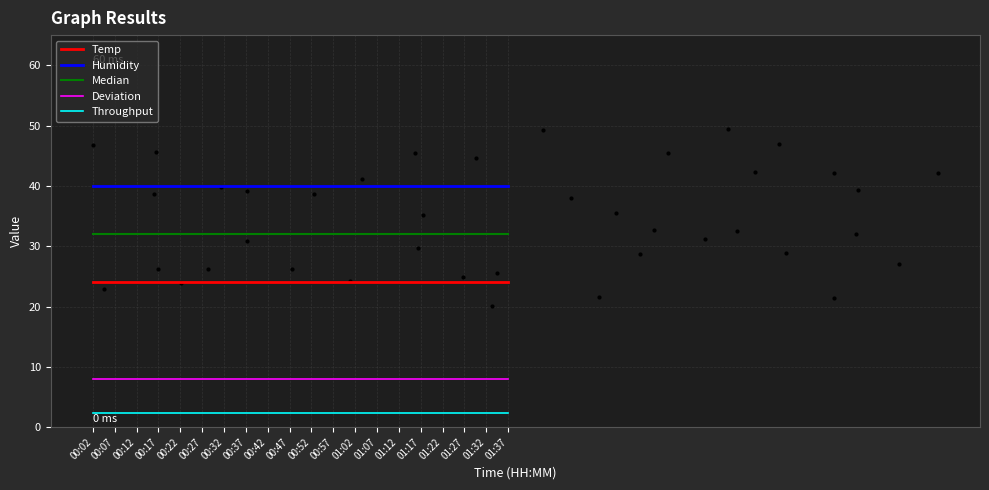

Which series contains the lowest Y value?

Throughput